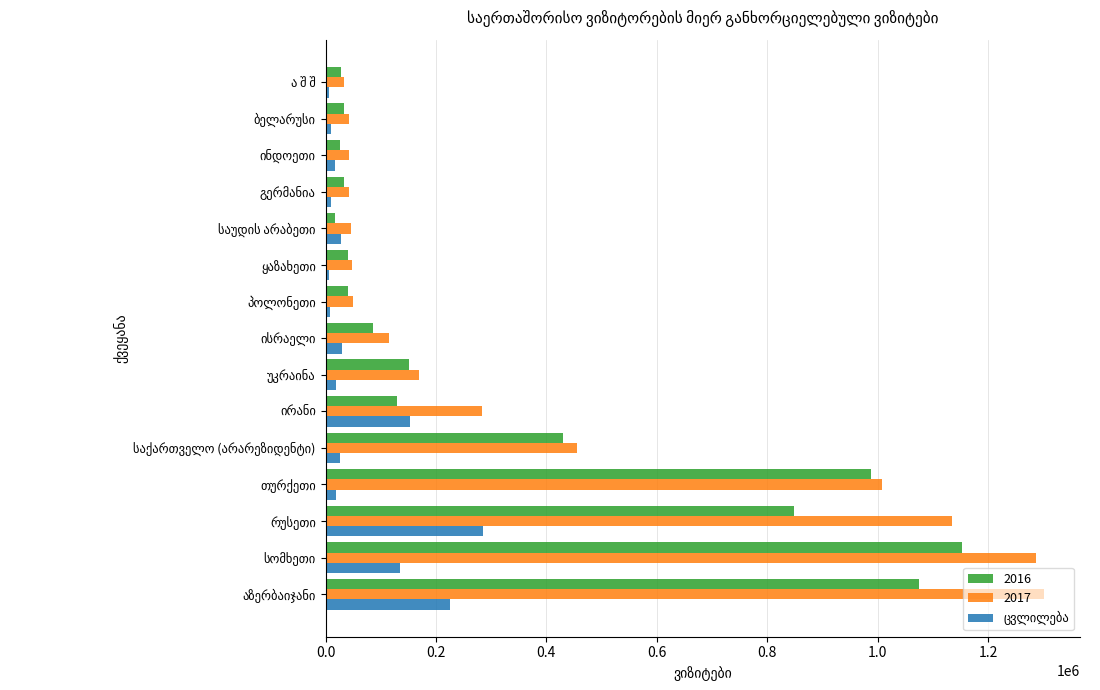

At how many categories does at least one series exceed 831028?

4